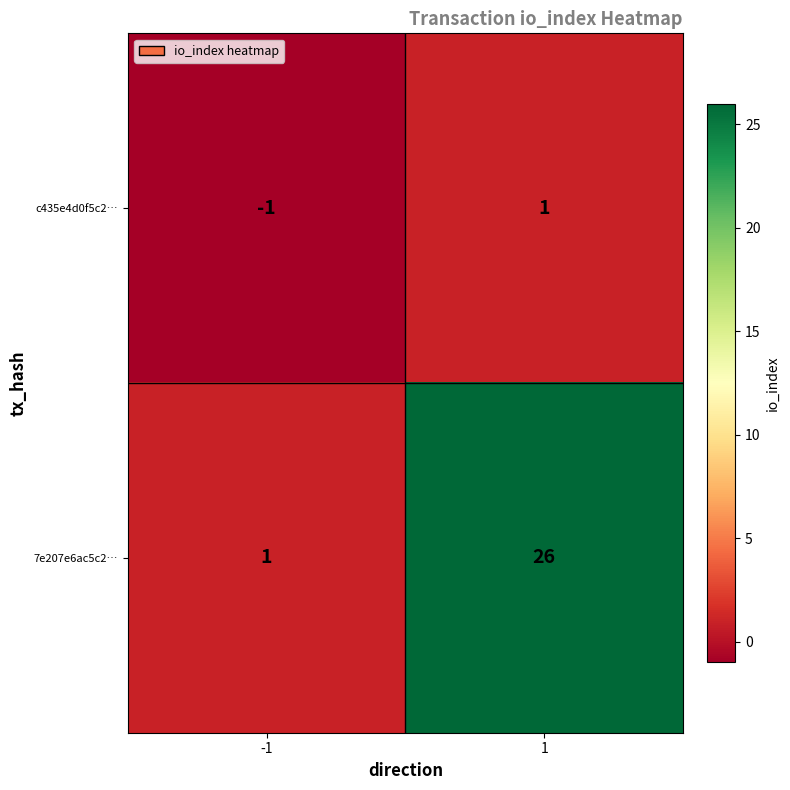

Reading left to right, transcribe all the data shown in this chart.

c435e4d0f5c2…: -1	1
7e207e6ac5c2…: 1	26